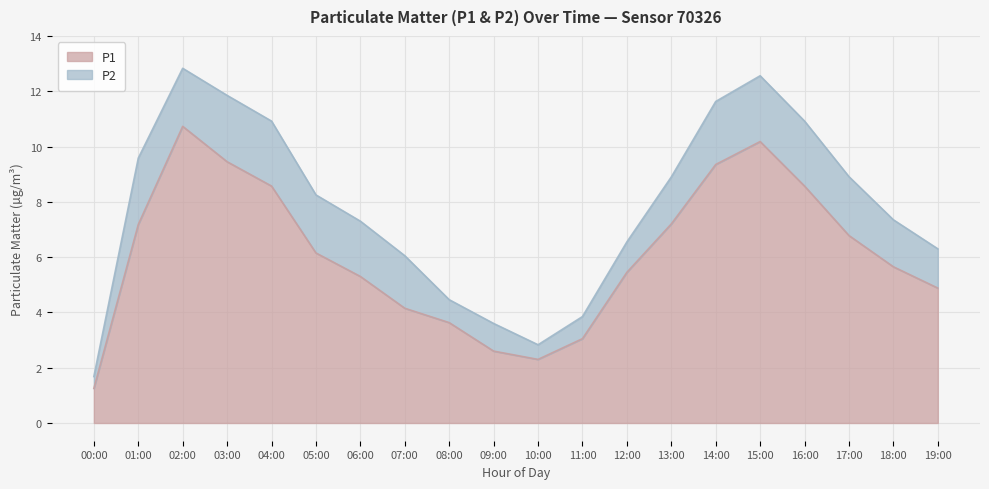

List the labels in order of value, smallest first.

00:00, 10:00, 09:00, 11:00, 08:00, 07:00, 19:00, 06:00, 12:00, 18:00, 05:00, 17:00, 01:00, 13:00, 04:00, 16:00, 14:00, 03:00, 15:00, 02:00